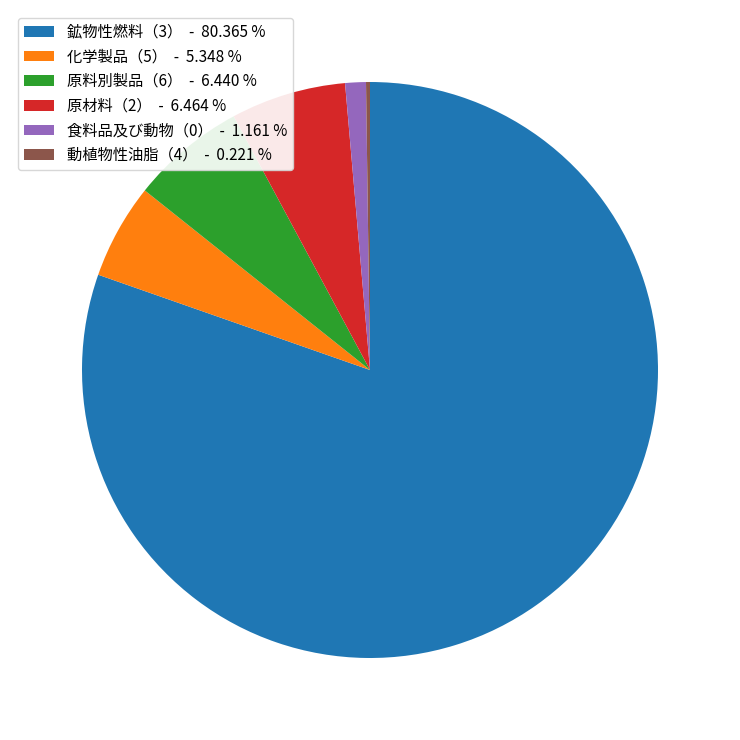

Which slice represents more than half of the pie?

鉱物性燃料（3）